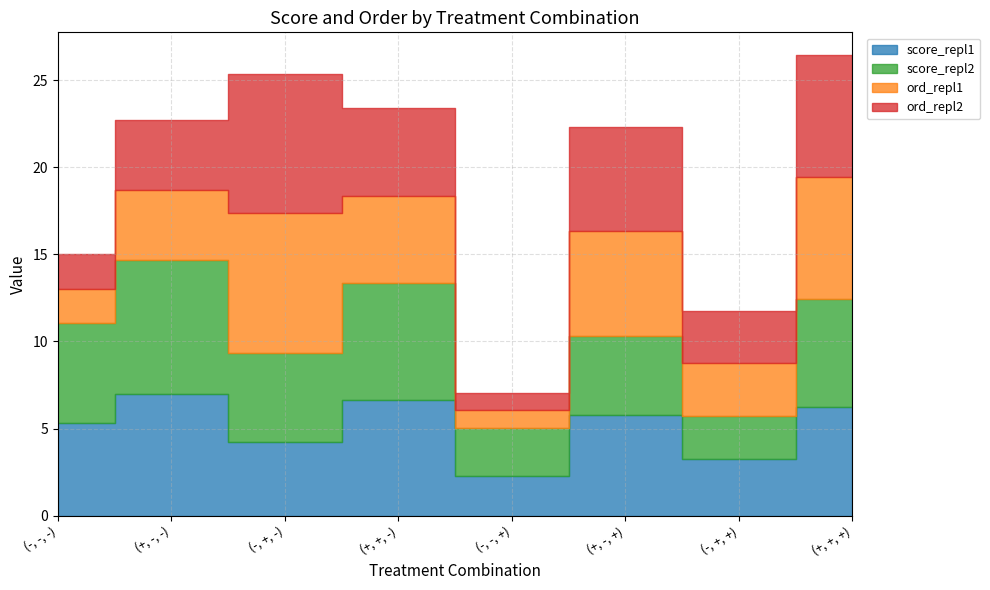

How many distinct data groups are displayed?

4